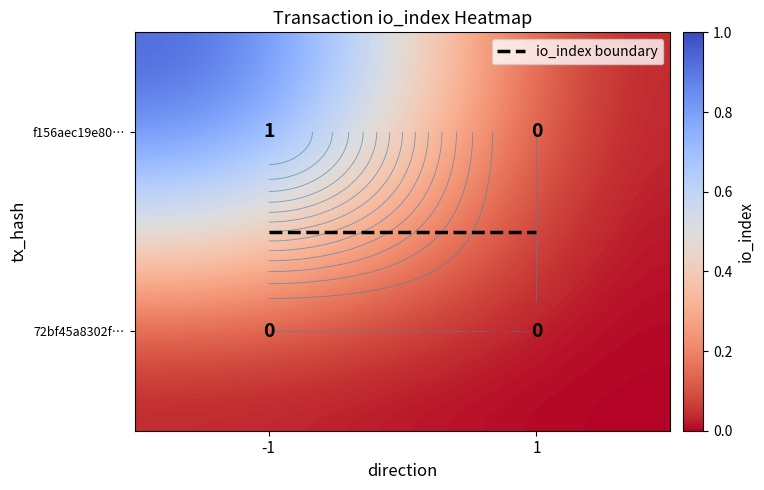

The f156aec19e80… series shows 0.2 at -1. True or false?

False